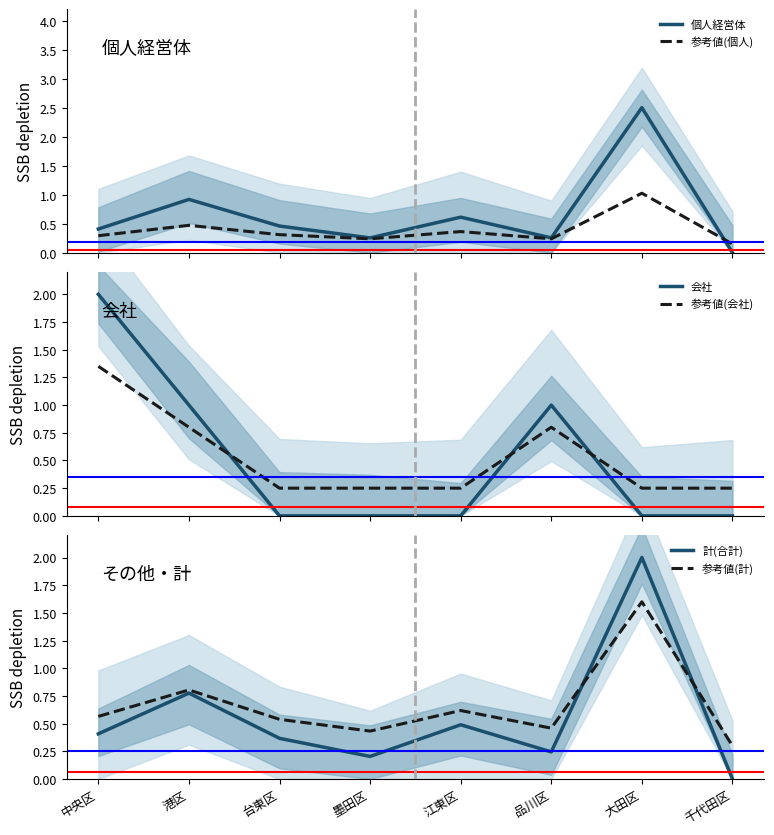

Rank the categories by 計(合計) value from lowest to highest.

千代田区, 墨田区, 品川区, 台東区, 中央区, 江東区, 港区, 大田区